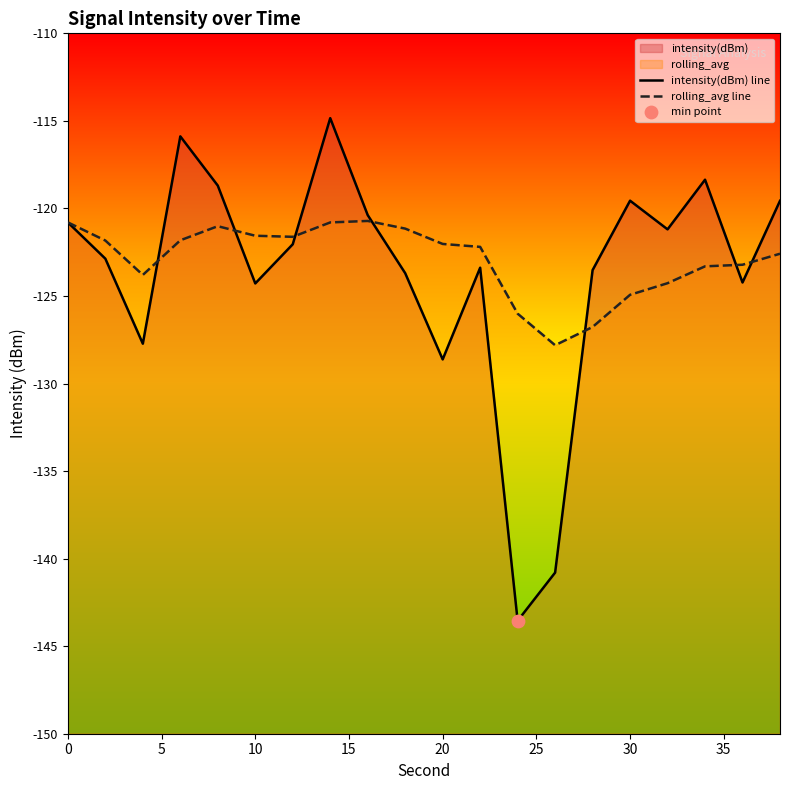

Which series has the largest total across all categories?

rolling_avg line